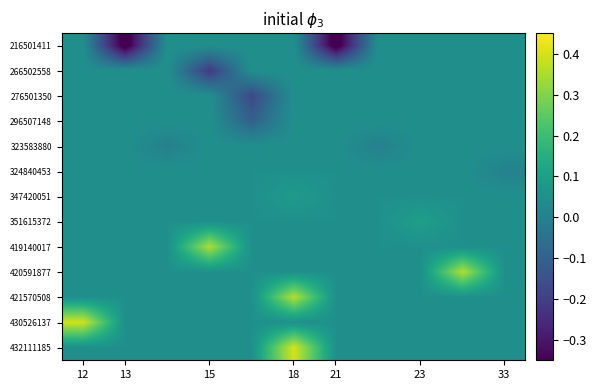

At how many categories does at least one series exceed 0?

11